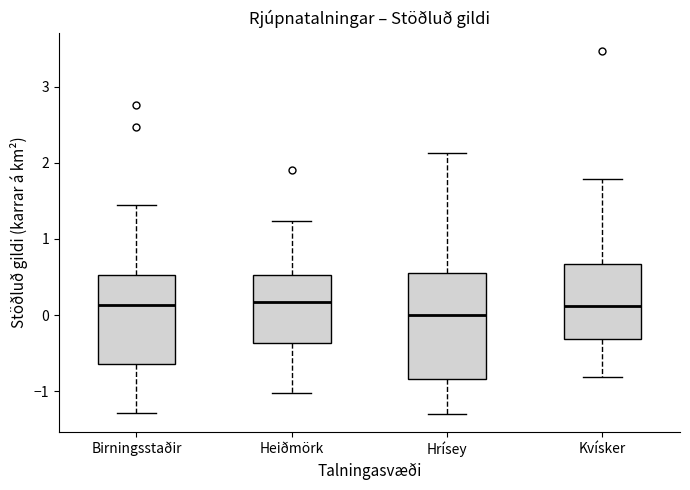

Reading left to right, transcribe this box plot: for each box, give where its median line is, the range the box spans, and where its two whiskers end, as read against the y-axis. The values are not printed on the chart, so give them approximately, as read against the axis.

Birningsstaðir: median 0.1, box -0.6 to 0.5, whiskers -1.3 to 1.5
Heiðmörk: median 0.2, box -0.4 to 0.5, whiskers -1.0 to 1.2
Hrísey: median 0.0, box -0.8 to 0.6, whiskers -1.3 to 2.1
Kvísker: median 0.1, box -0.3 to 0.7, whiskers -0.8 to 1.8